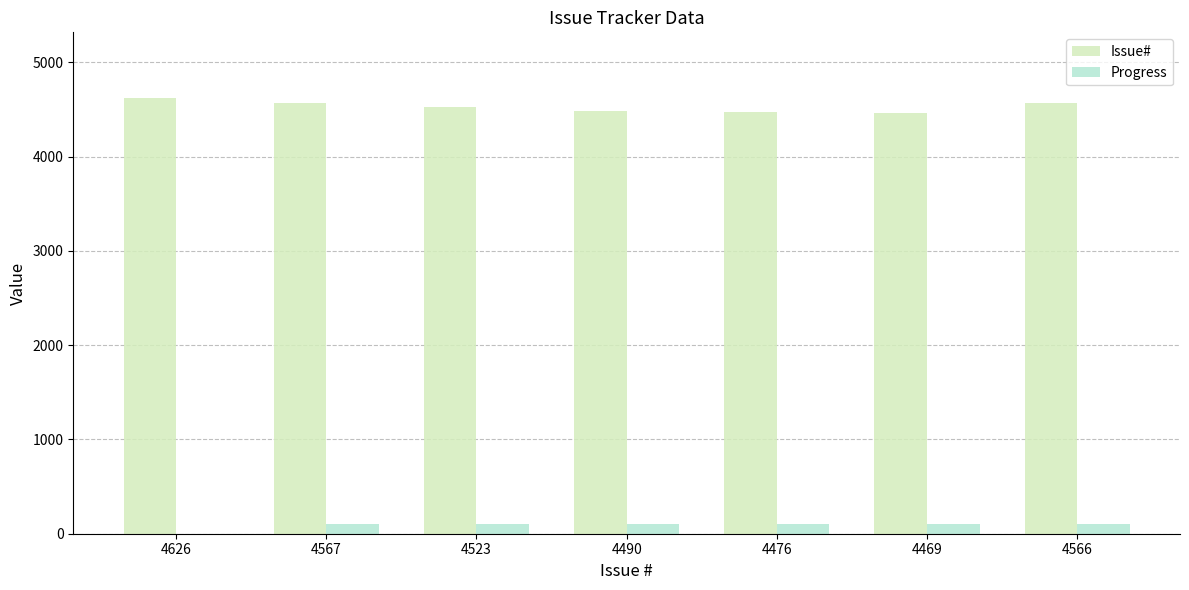

Which series has the largest total across all categories?

Issue#